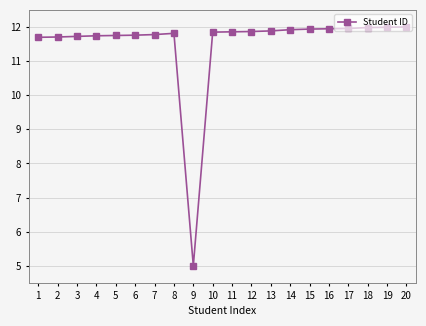

Is it true that the value at 2 is 17.9?

False